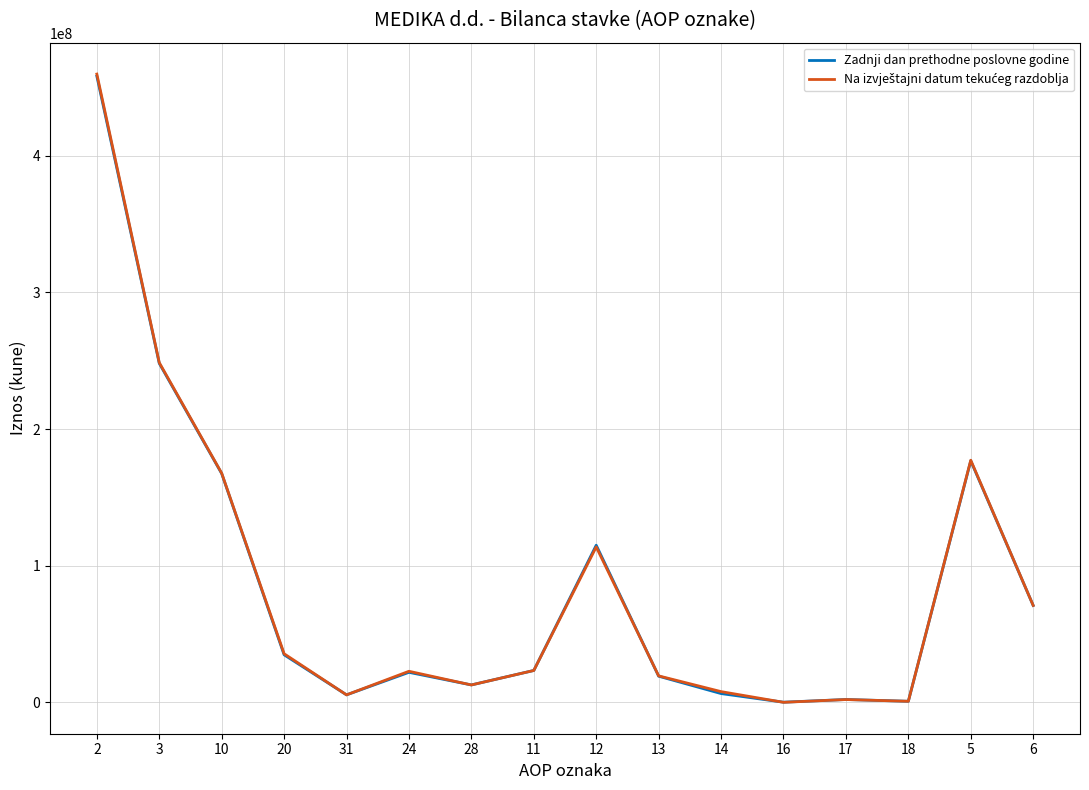

The value of Zadnji dan prethodne poslovne godine at 3 is 248041147. True or false?

True